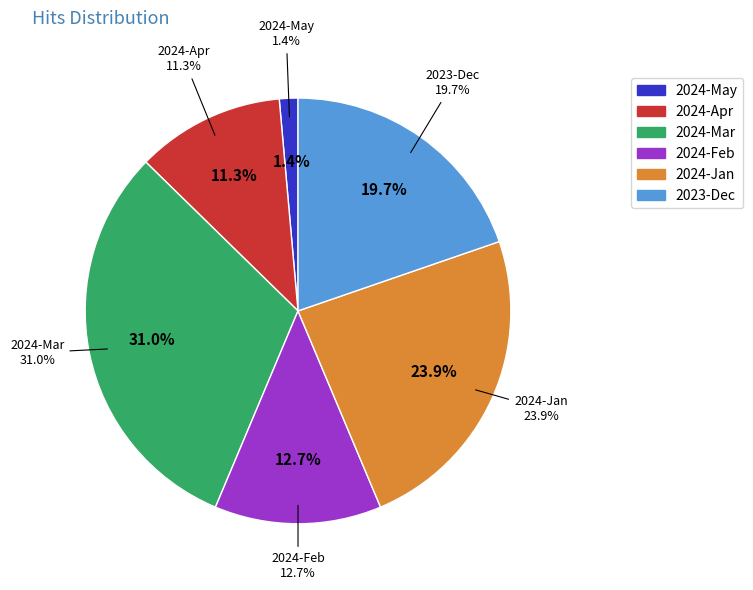

Is it true that 2024-04-07 is 1% of the pie?

False